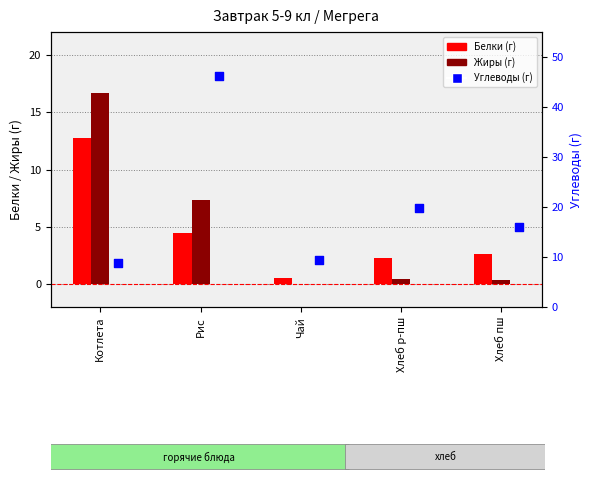

What is the total value across all series at Хлеб р-пш?

22.4